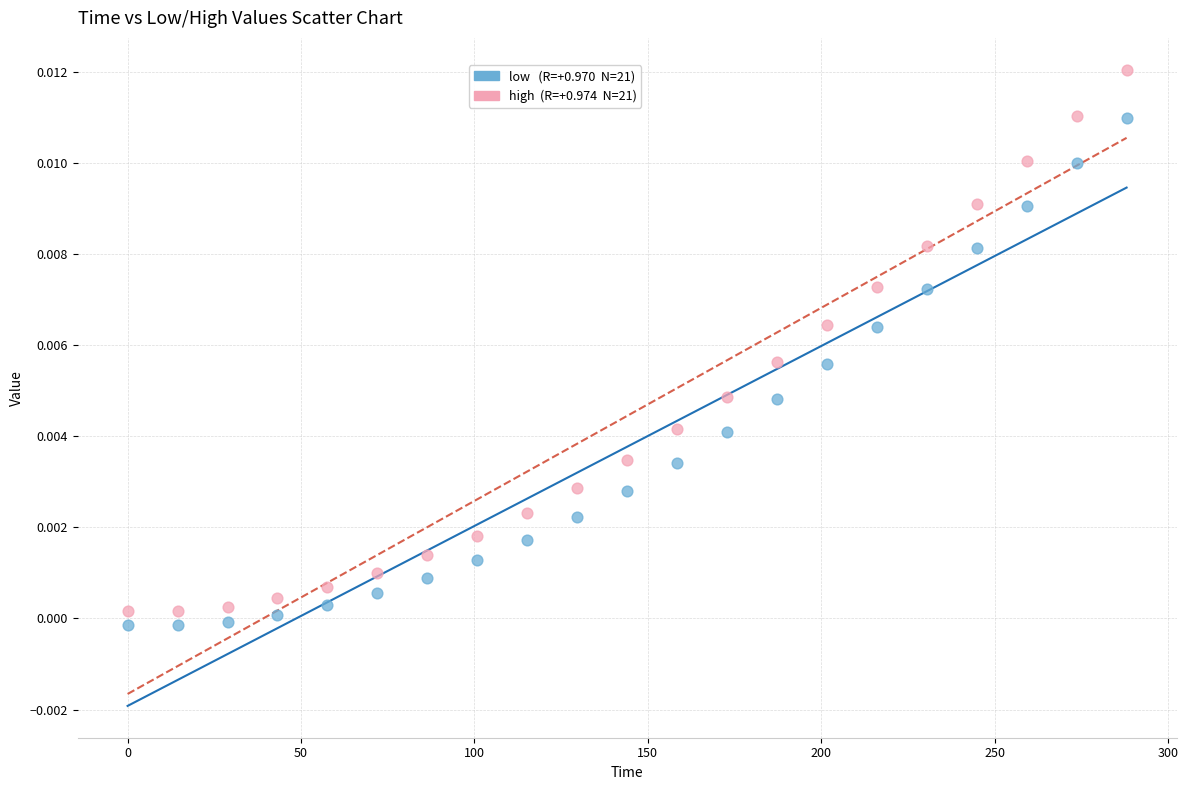

How many points are shown in the scatter plot?

42